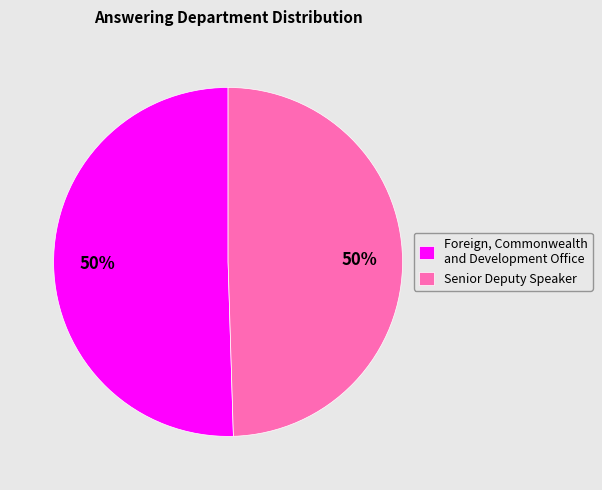

The Foreign, Commonwealth and Development Office slice represents 38% of the pie. True or false?

False